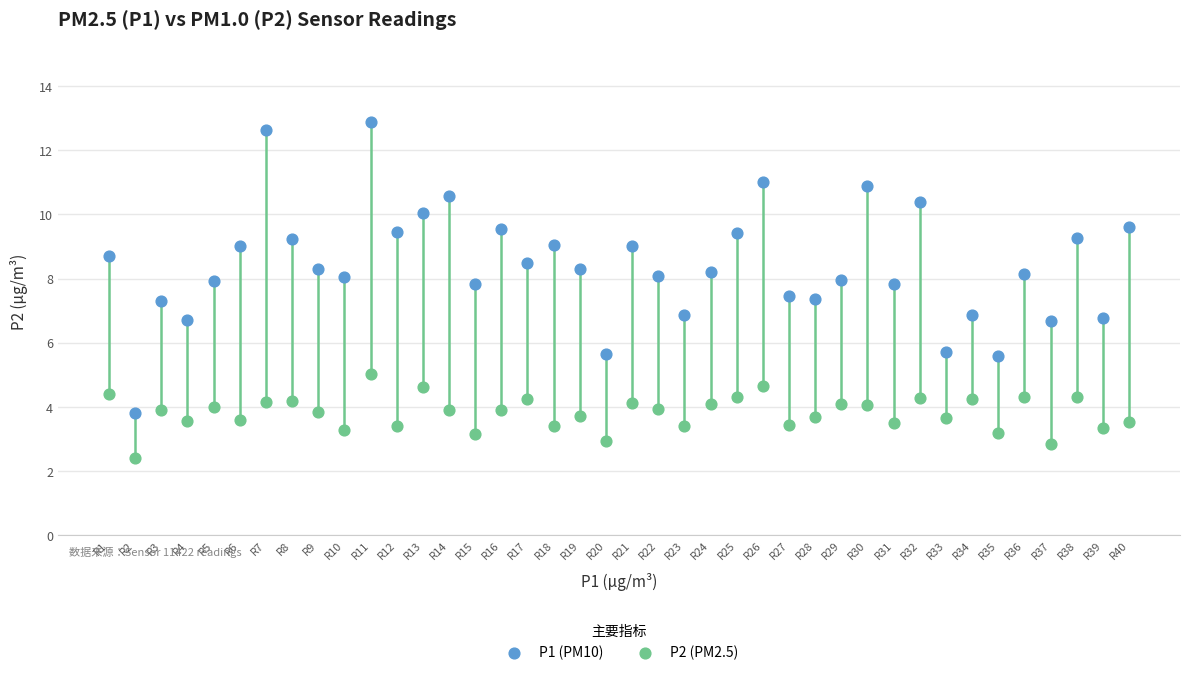

Which series reaches the minimum Y coordinate?

P2 (PM2.5)